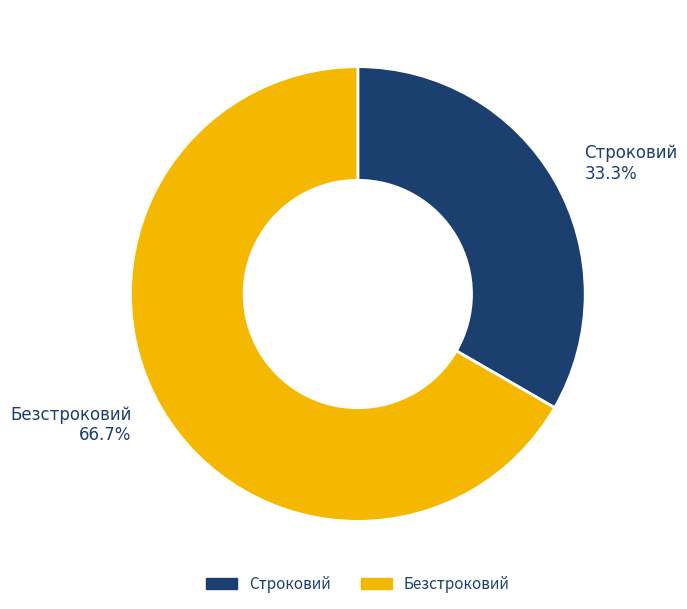

Does Строковий account for over 50% of the chart?

No